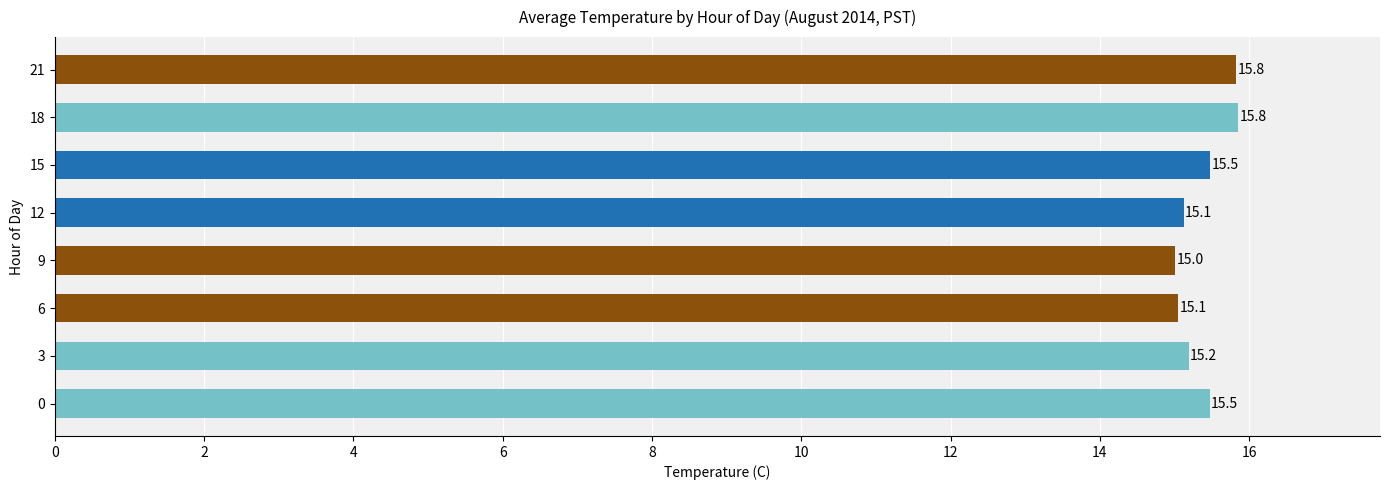

True or false: the data shows 15.5 at 0.

True